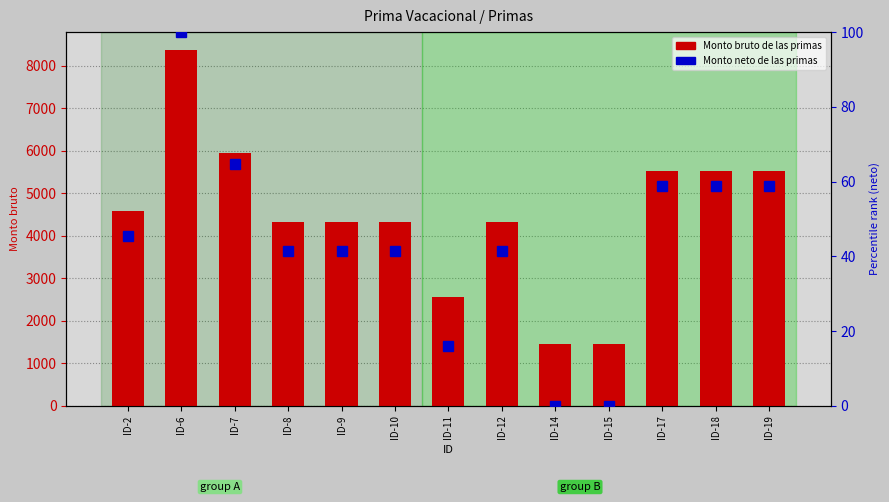

At which label does Monto bruto de las primas reach its peak?

ID-6